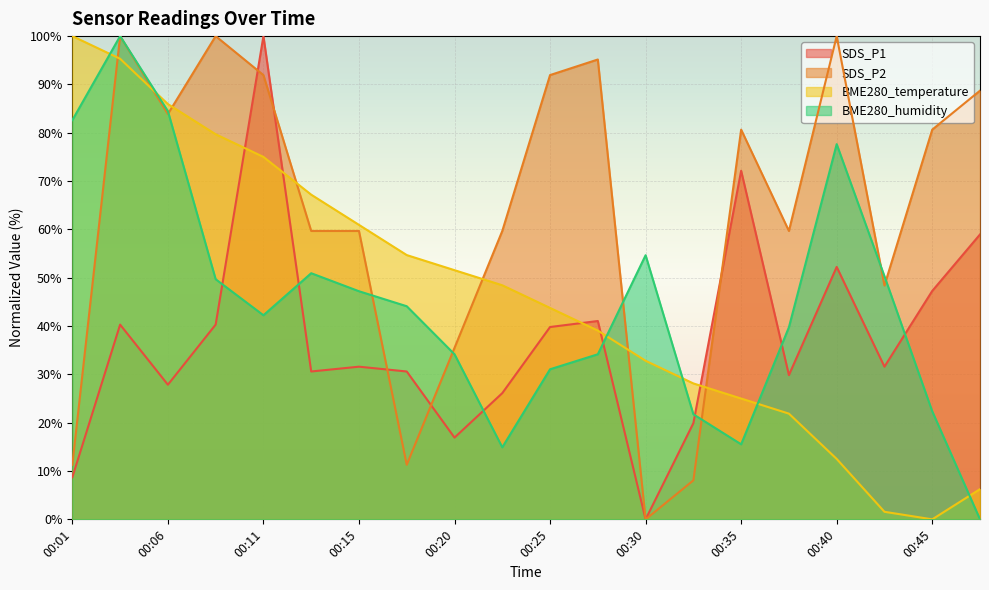

At which category does SDS_P1 reach its first local valley?

00:06